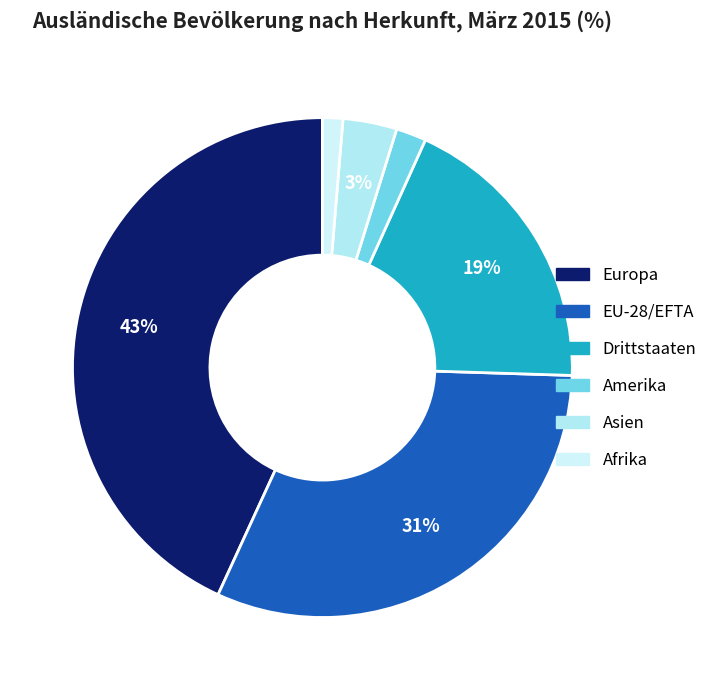

To the nearest percent, what is the average slice percentage?

17%